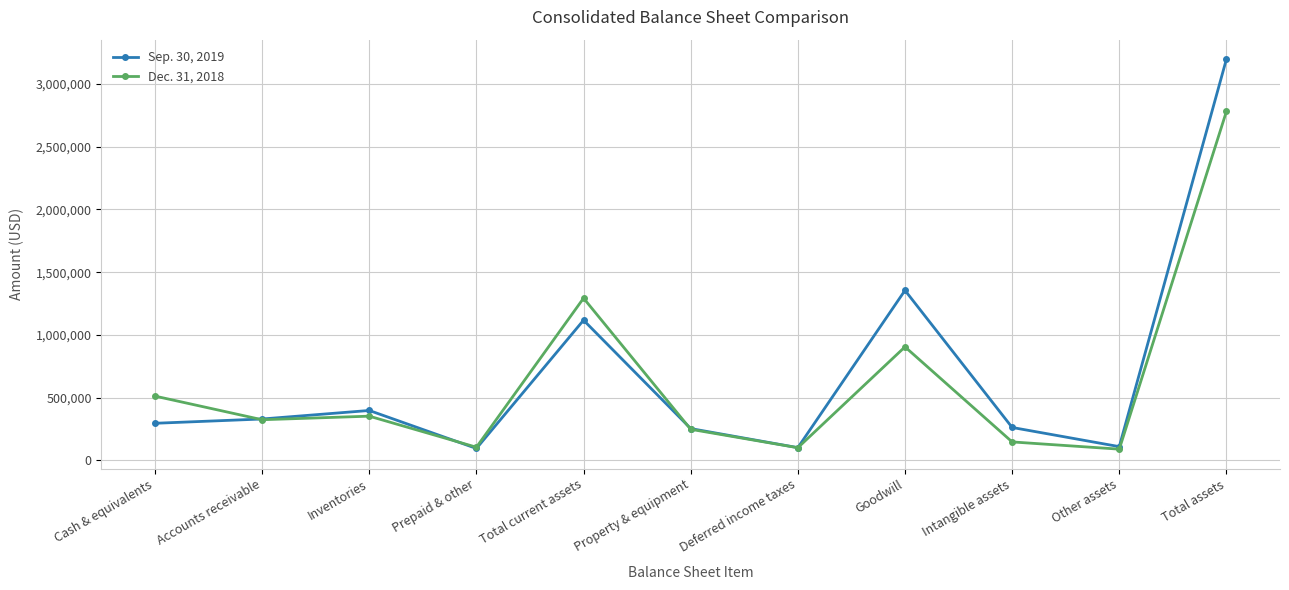

What is the spread (max minus min) of values at Intangible assets?

115250